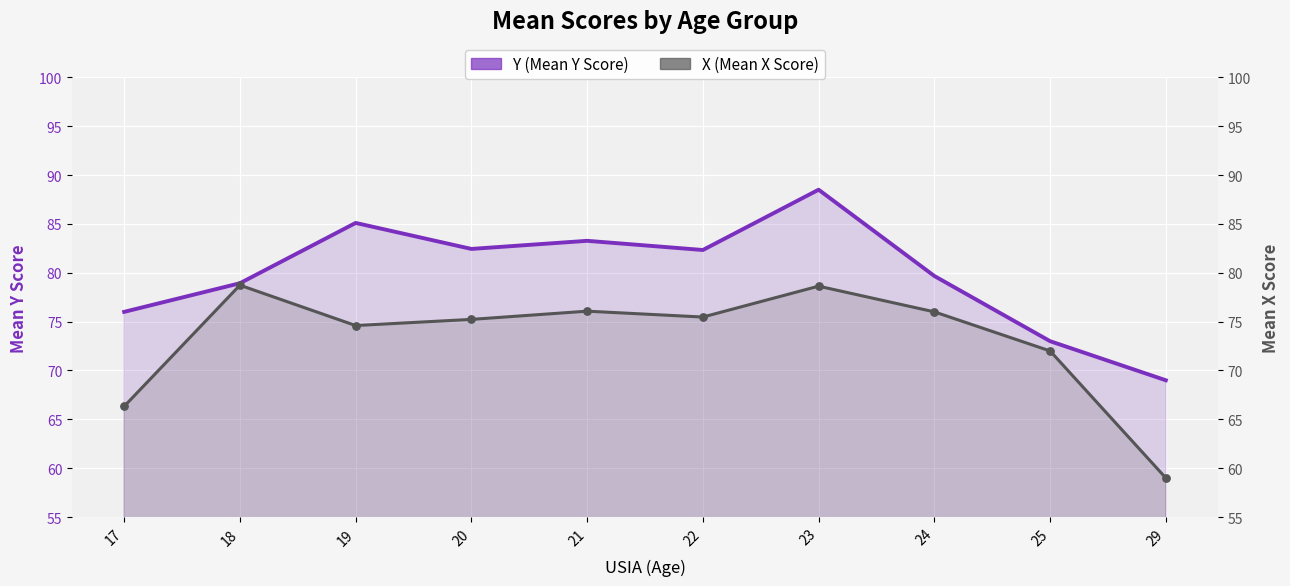

Which series reaches the minimum Y coordinate?

X